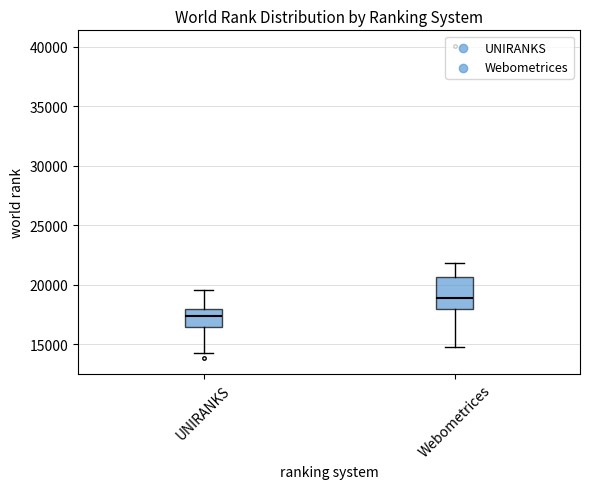

Reading left to right, transcribe this box plot: for each box, give where its median line is, the range the box spans, and where its two whiskers end, as read against the y-axis. The values are not printed on the chart, so give them approximately, as read against the axis.

UNIRANKS: median 17500, box 16500 to 18000, whiskers 14500 to 19500
Webometrices: median 19000, box 18000 to 20500, whiskers 15000 to 22000